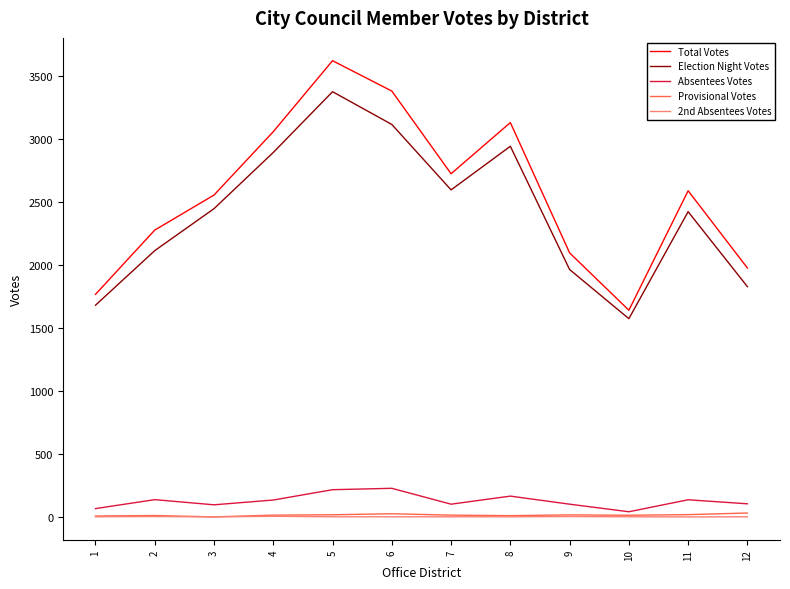

Which label corresponds to the largest value in the chart?

5